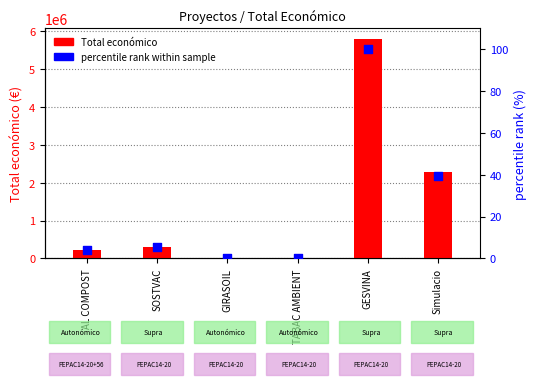

Which series contains the highest Y value?

Total económico